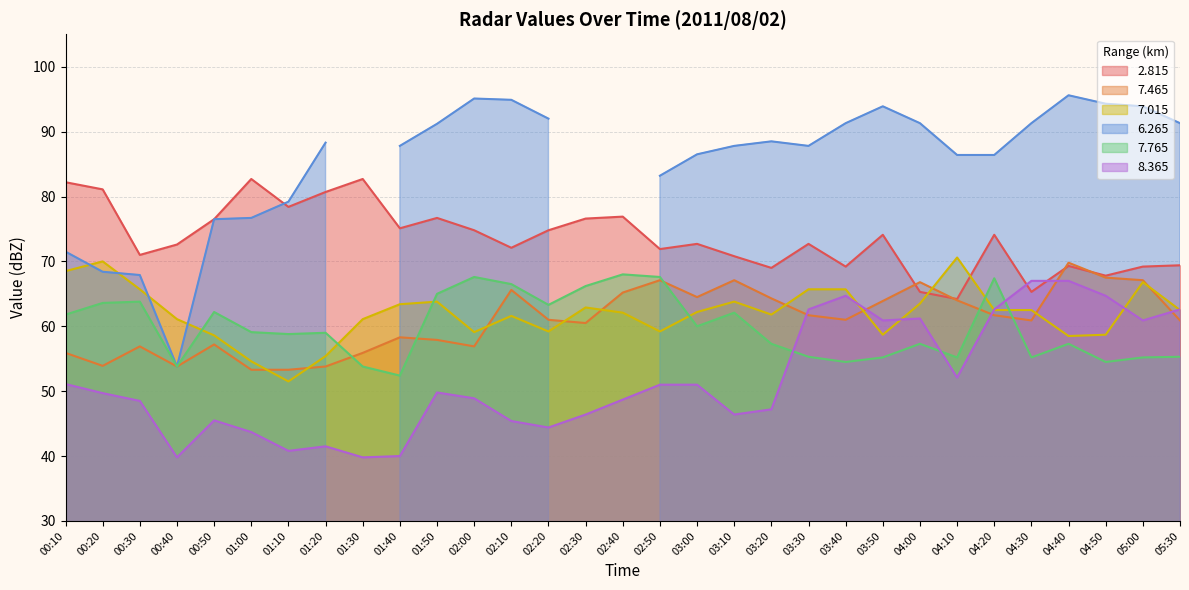

What is the highest value of the 7.765 series?

68.0